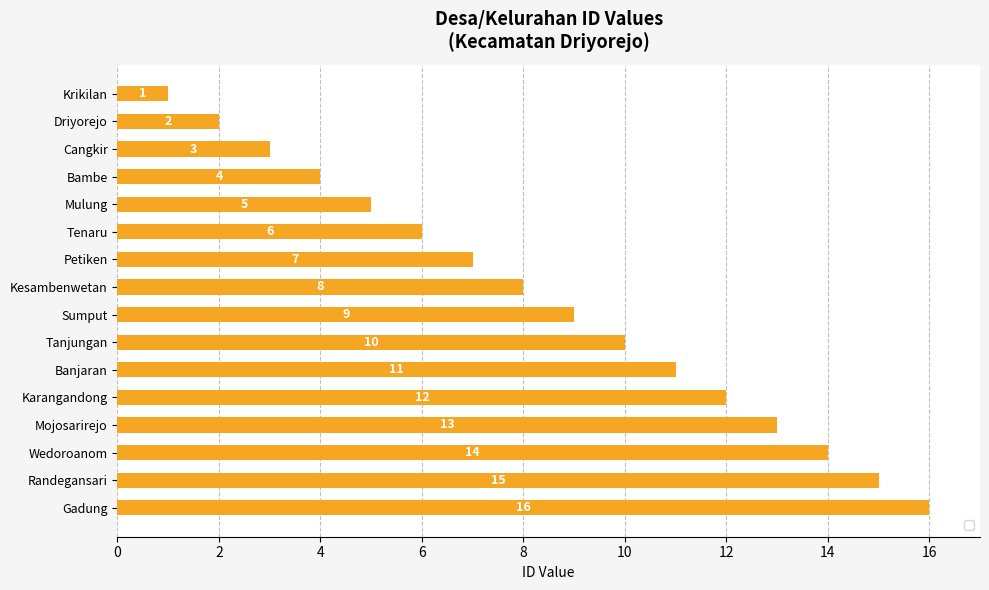

What is the label of the 13th bar from the top?

Mojosarirejo